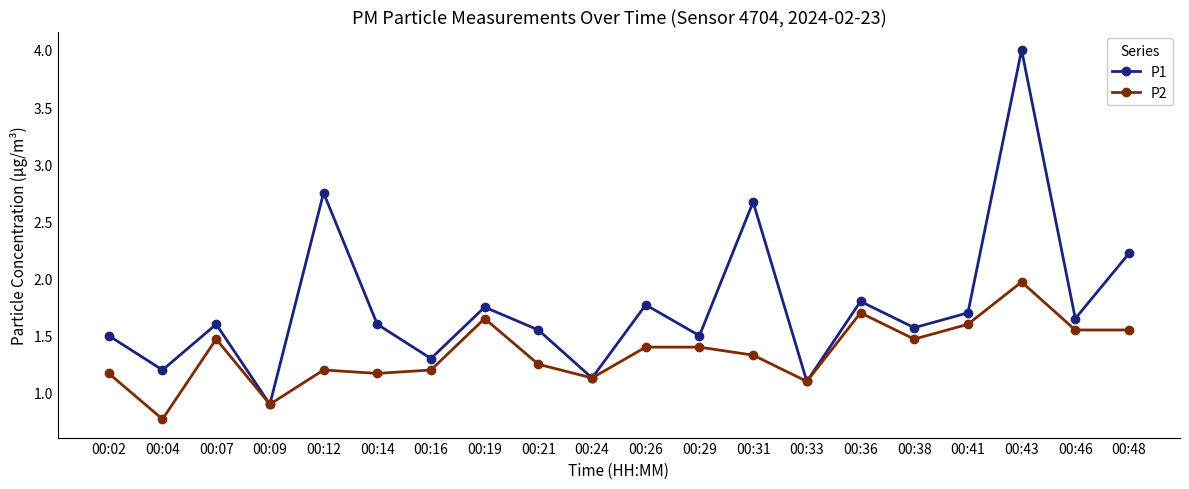

Which series has the widest spread of values?

P1